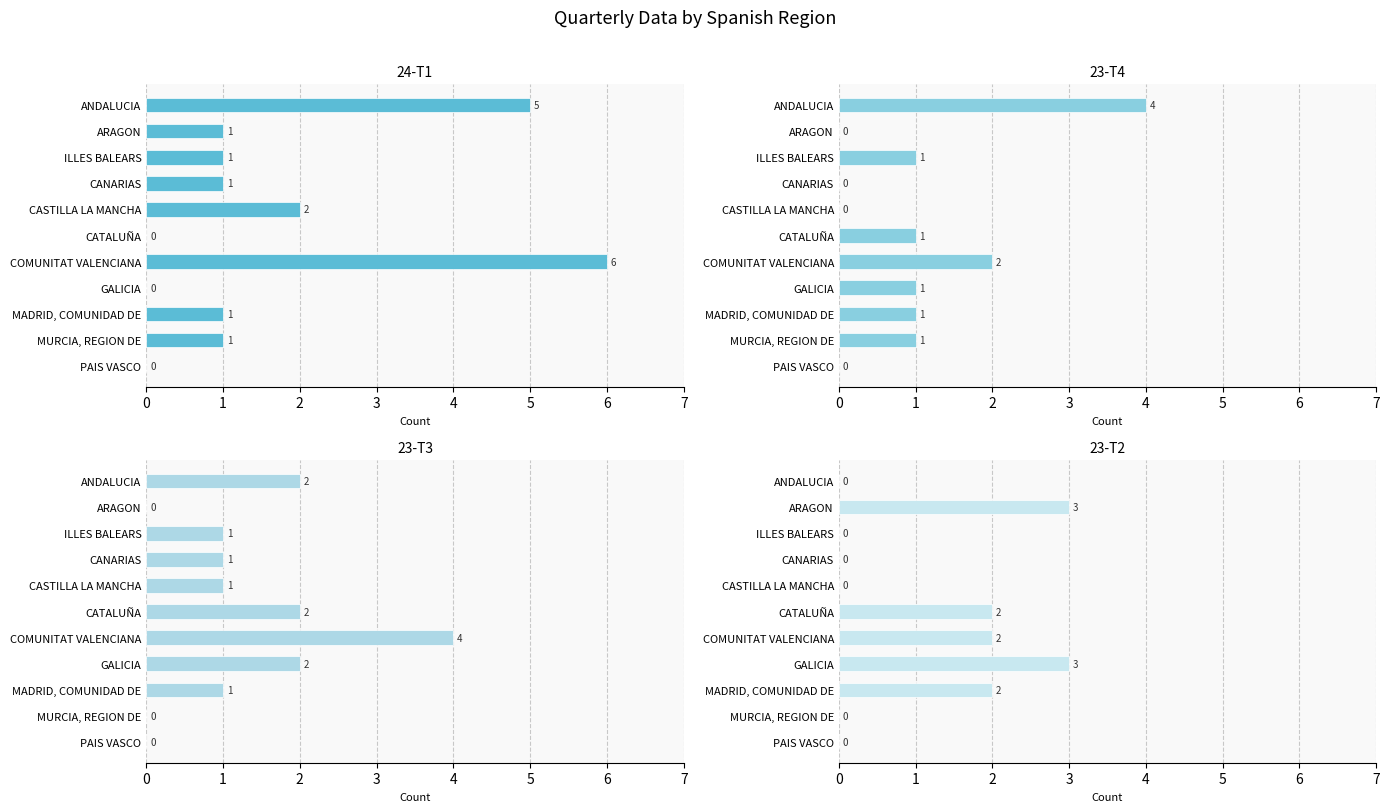

The value of 24-T1 at MADRID, COMUNIDAD DE is 0. True or false?

False